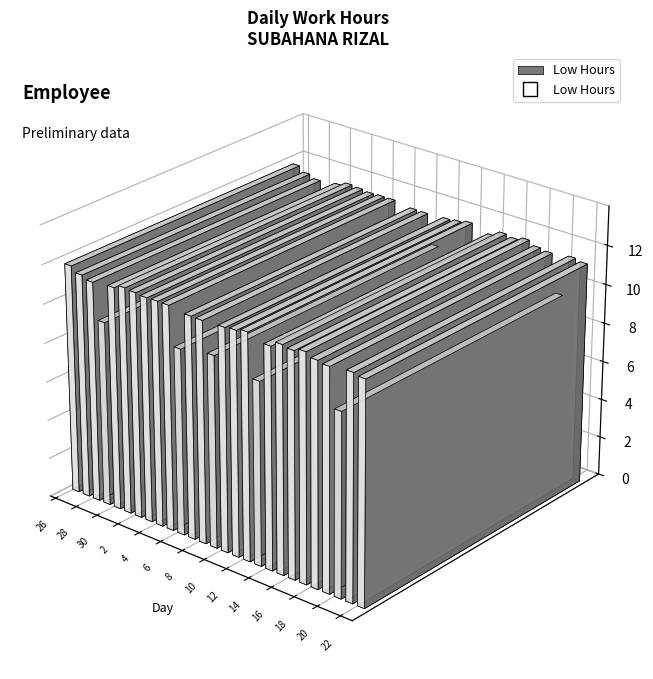

How many lines are shown in the chart?

1